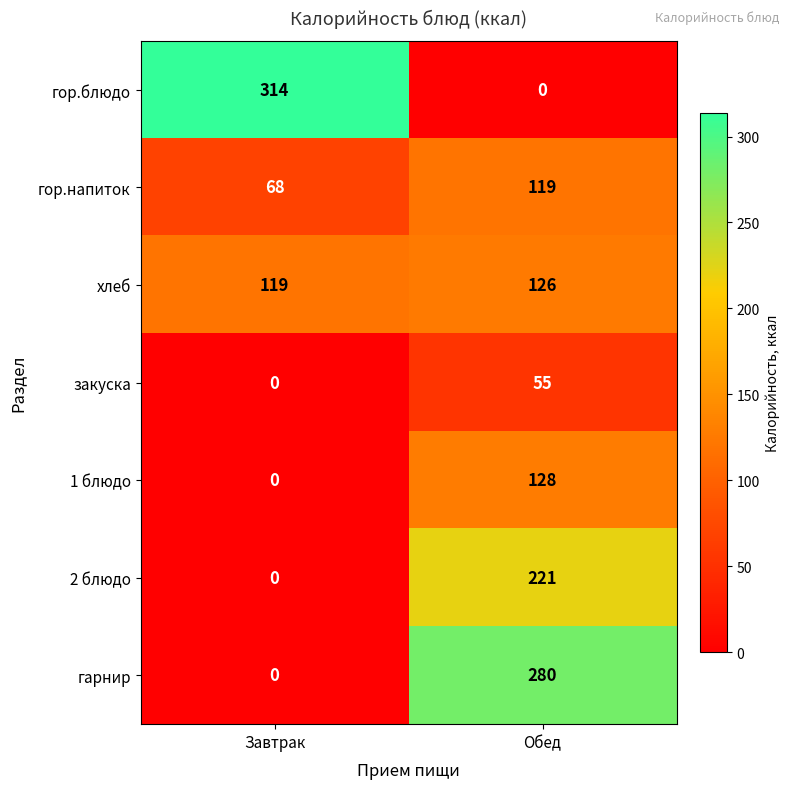

True or false: хлеб has a value of 119 at Завтрак.

True